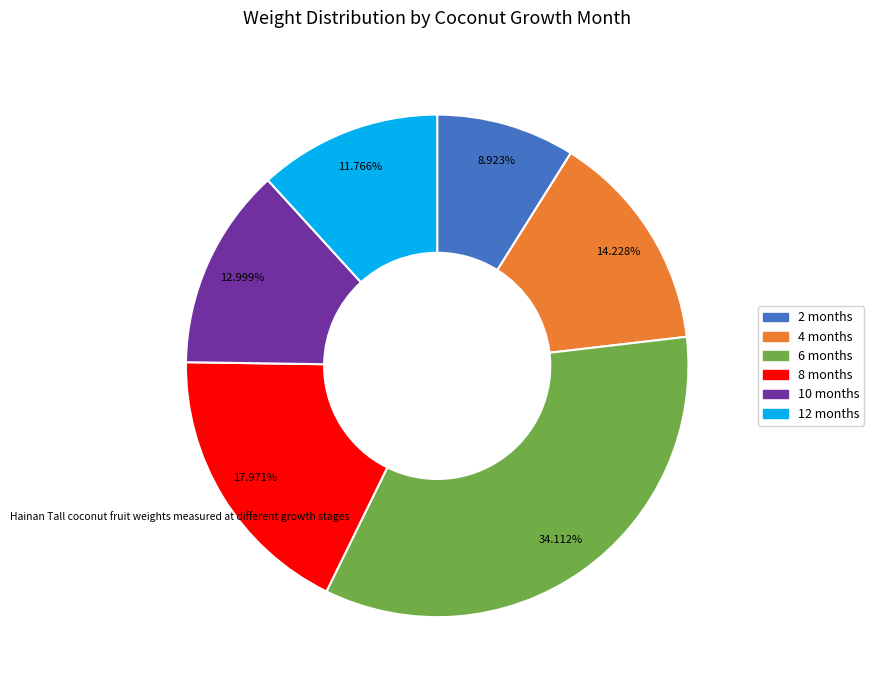

What is the largest slice in the pie chart?

6 months